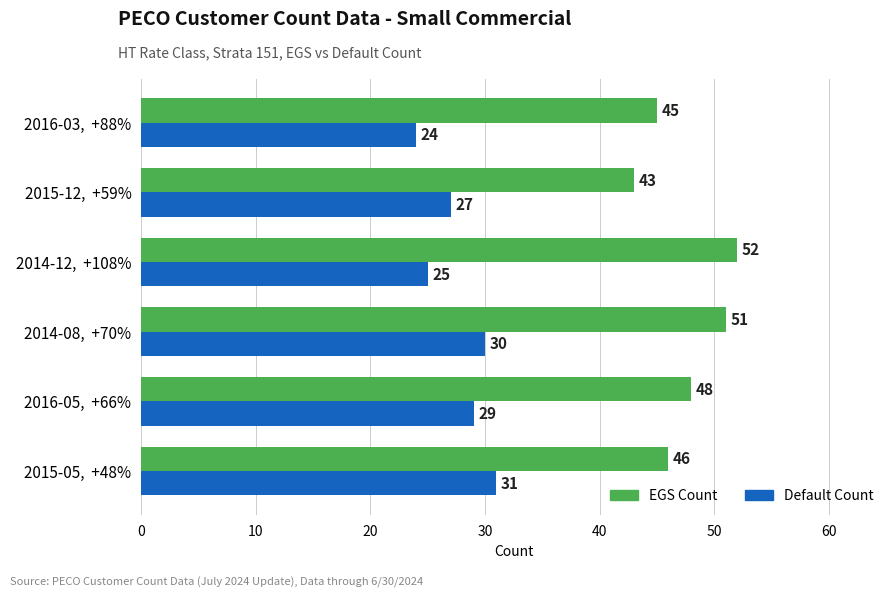

At which label is EGS Count closest to 47?

2015-05,  +48%